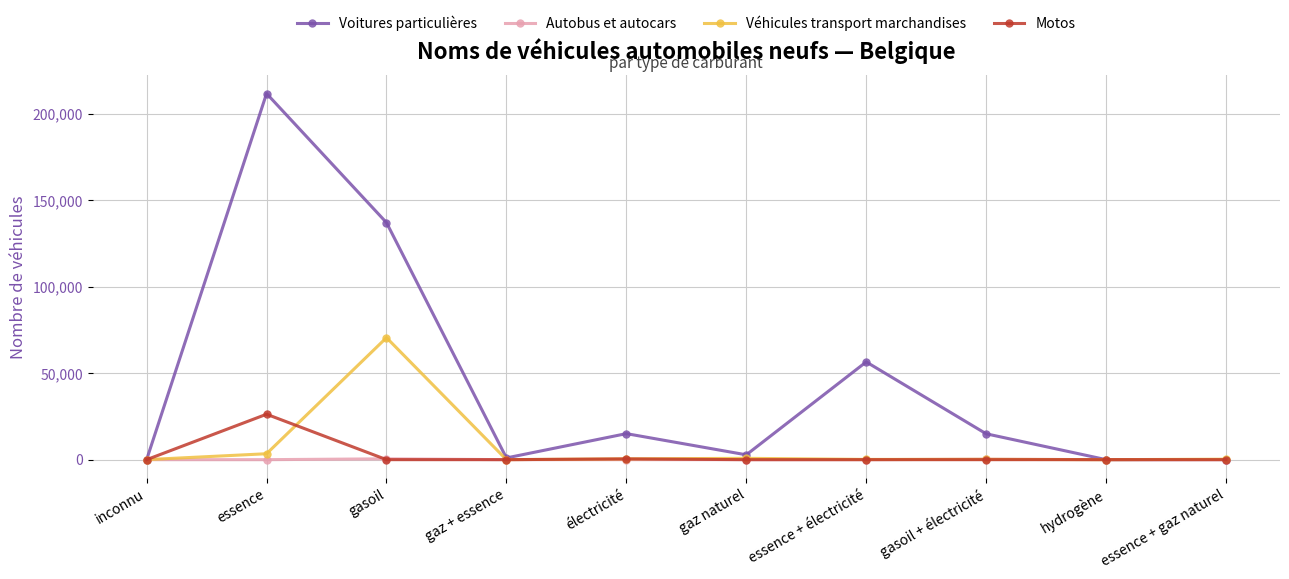

How many series are shown in this chart?

4